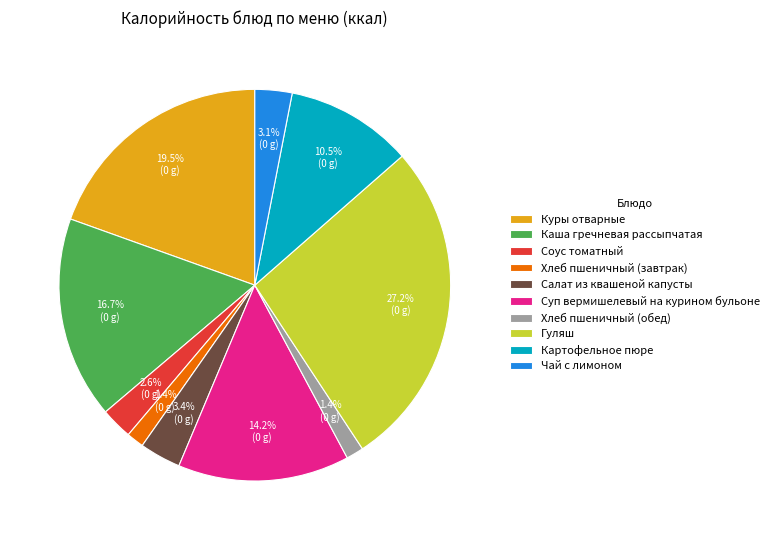

What percentage is the Салат из квашеной капусты slice, to the nearest percent?

3%